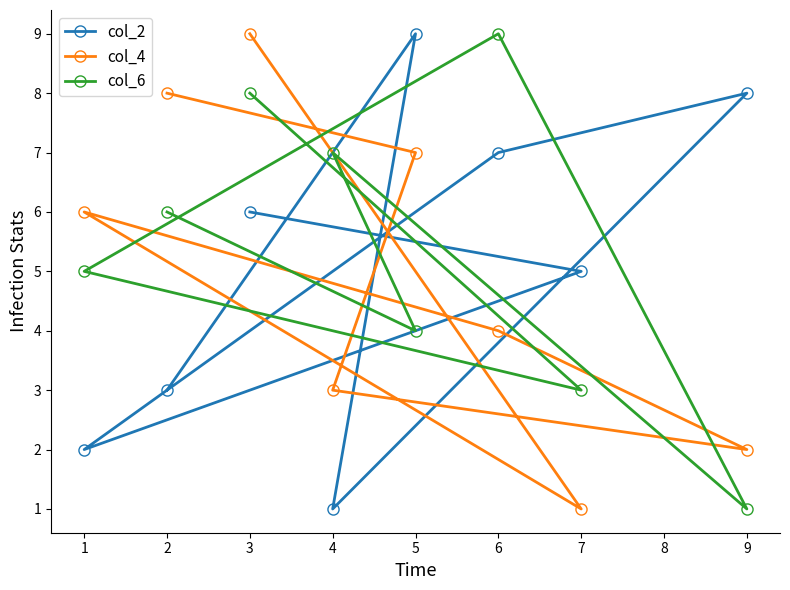

How many intersections are there between col_2 and col_4?

6